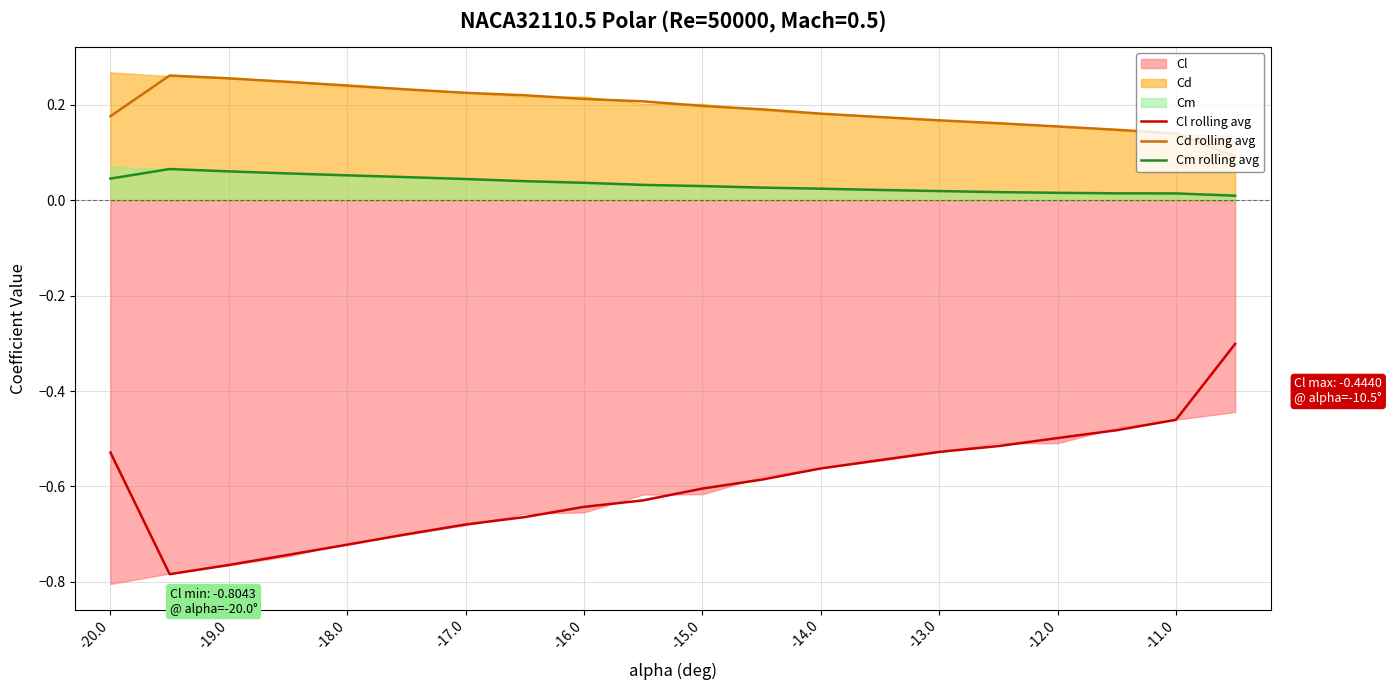

True or false: Cm rolling avg and Cd rolling avg intersect in this chart.

False